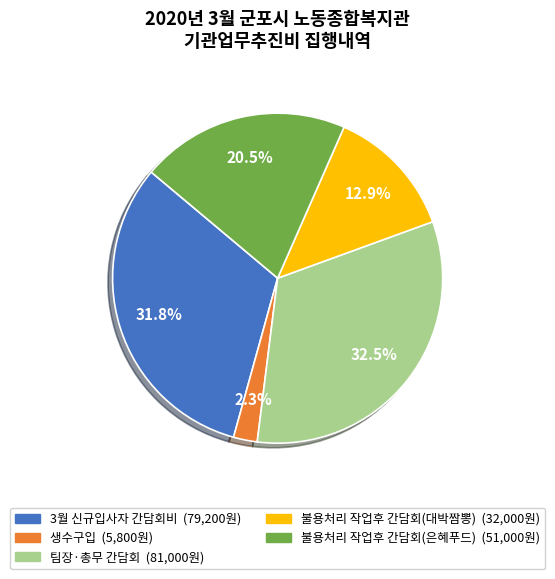

Which category has the smallest portion of the pie?

생수구입